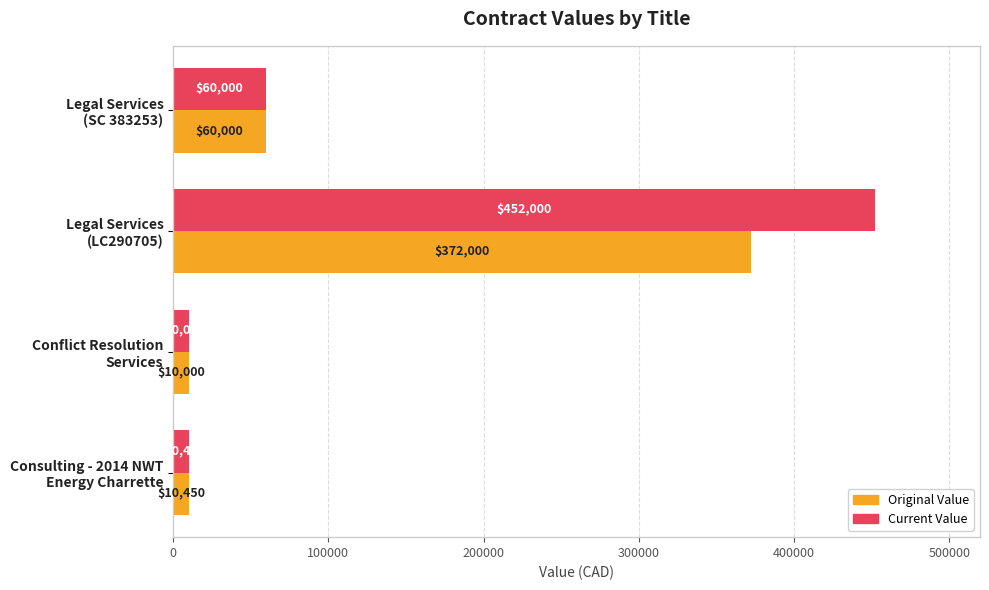

What is the minimum value shown in the chart?

10000